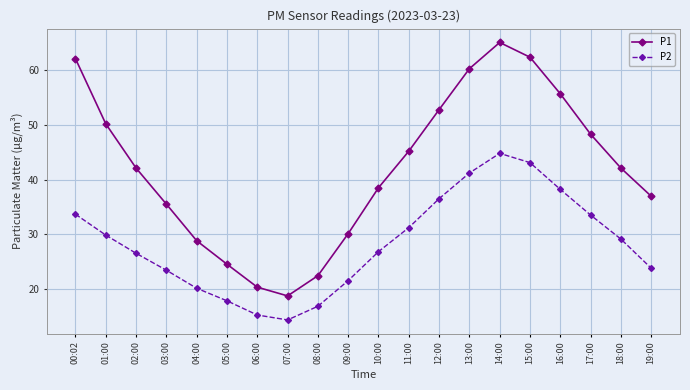

At which label does P1 first exceed 42?

00:02